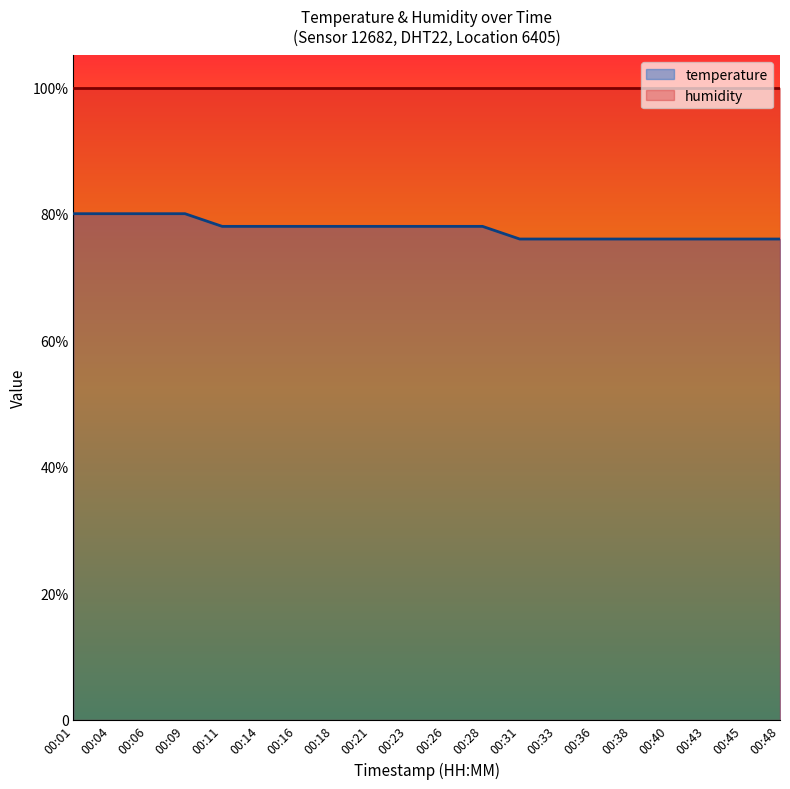

Where is the data nearest to the value 78?

00:11